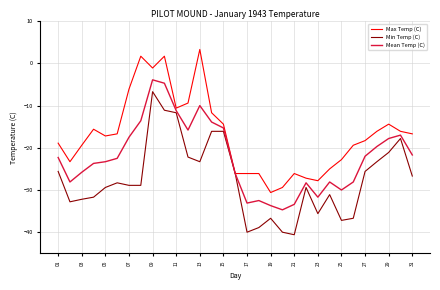

Rank the series by their average value, from lowest to highest.

Min Temp (C), Mean Temp (C), Max Temp (C)